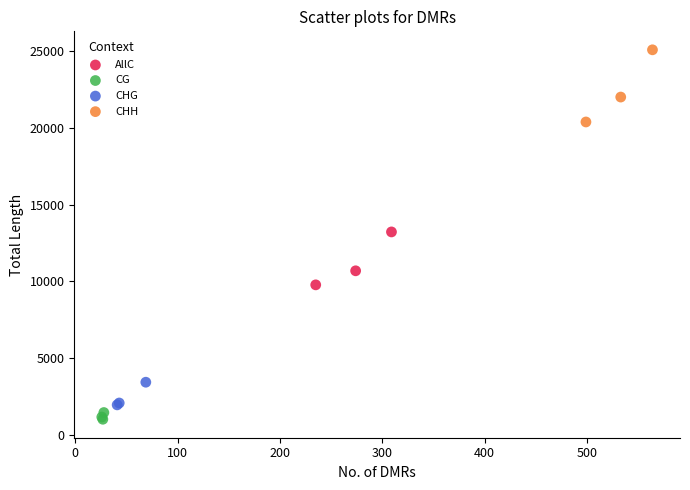

Which series contains the highest Y value?

CHH